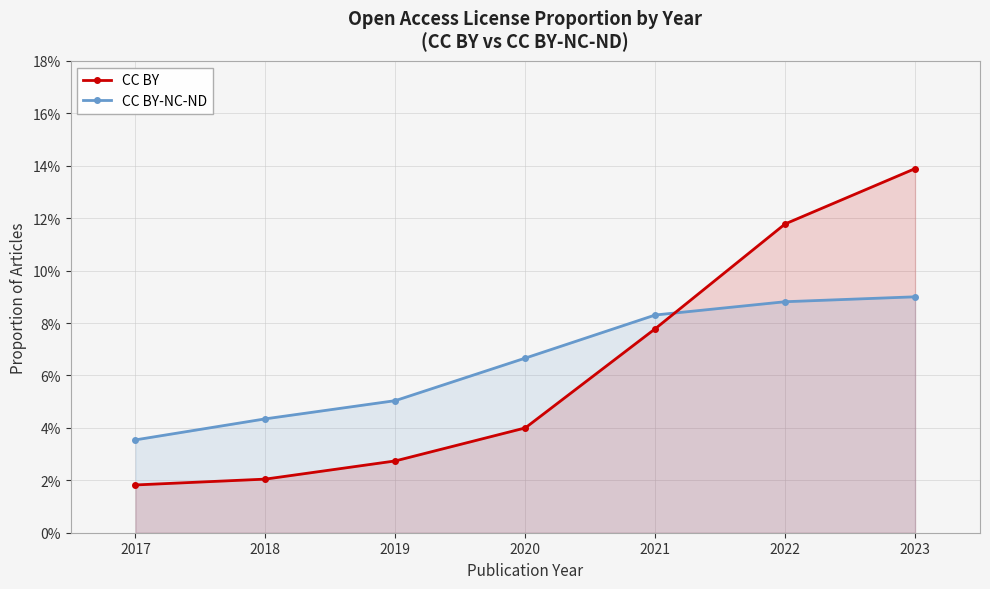

How many CC BY values are between 0 and 1?

7